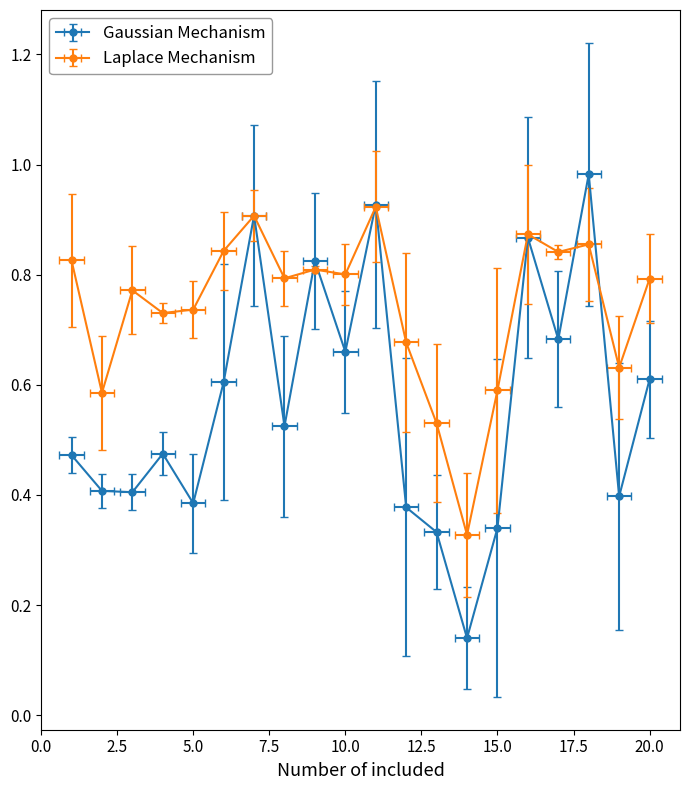

True or false: Observed has a value of 0.6 at 2.

False